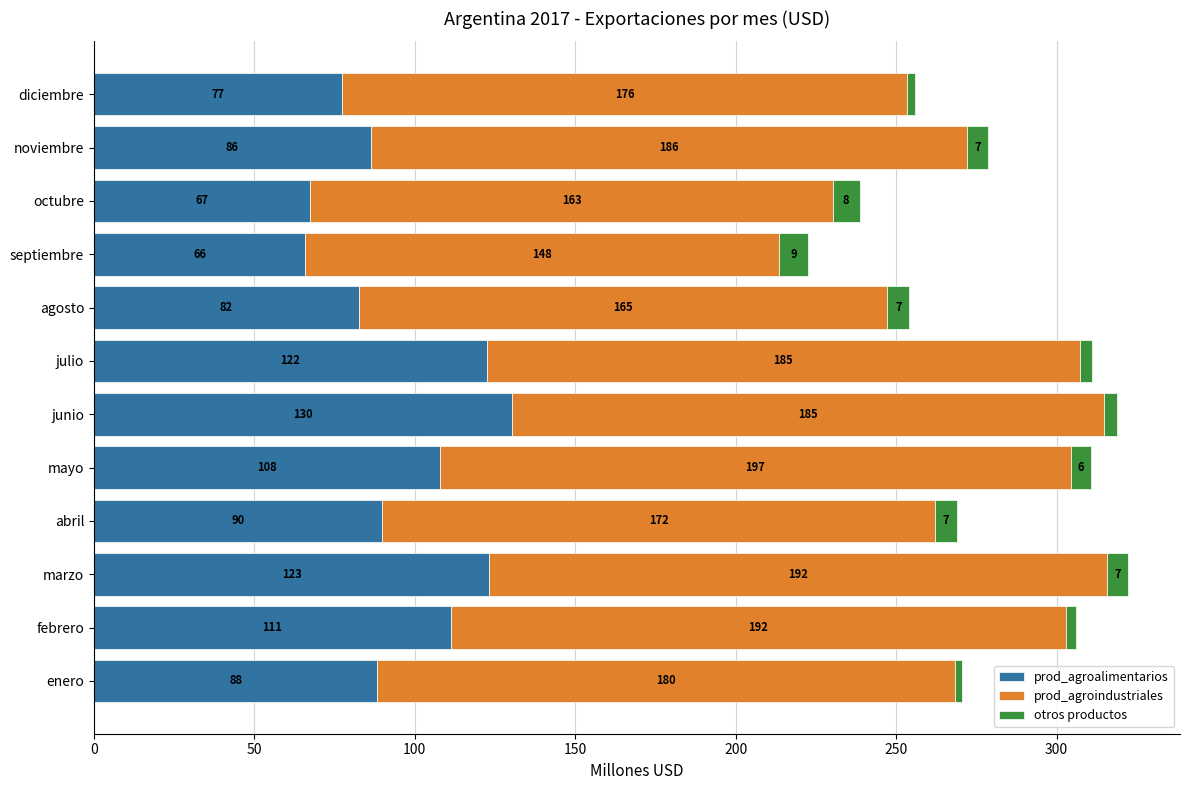

Is it true that prod_agroalimentarios equals 122.4 at julio?

True